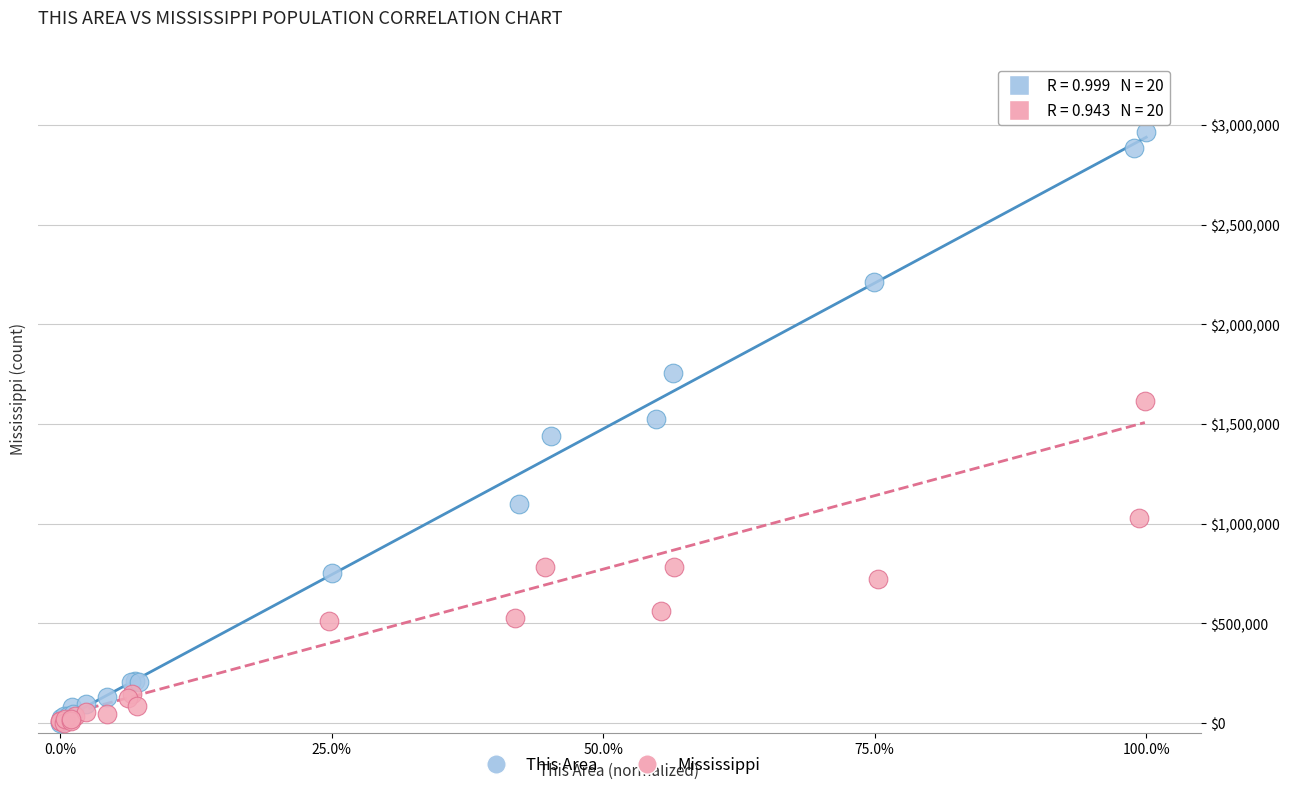

Which series contains the highest Y value?

This Area